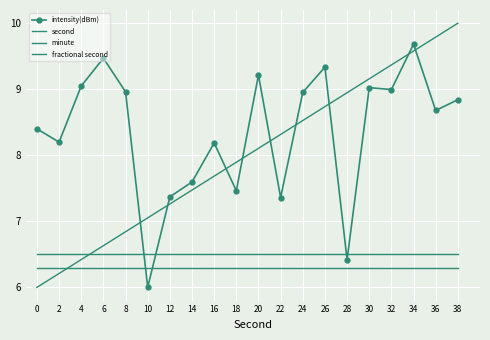

True or false: fractional second has more than 2 points higher than both neighbors.

False